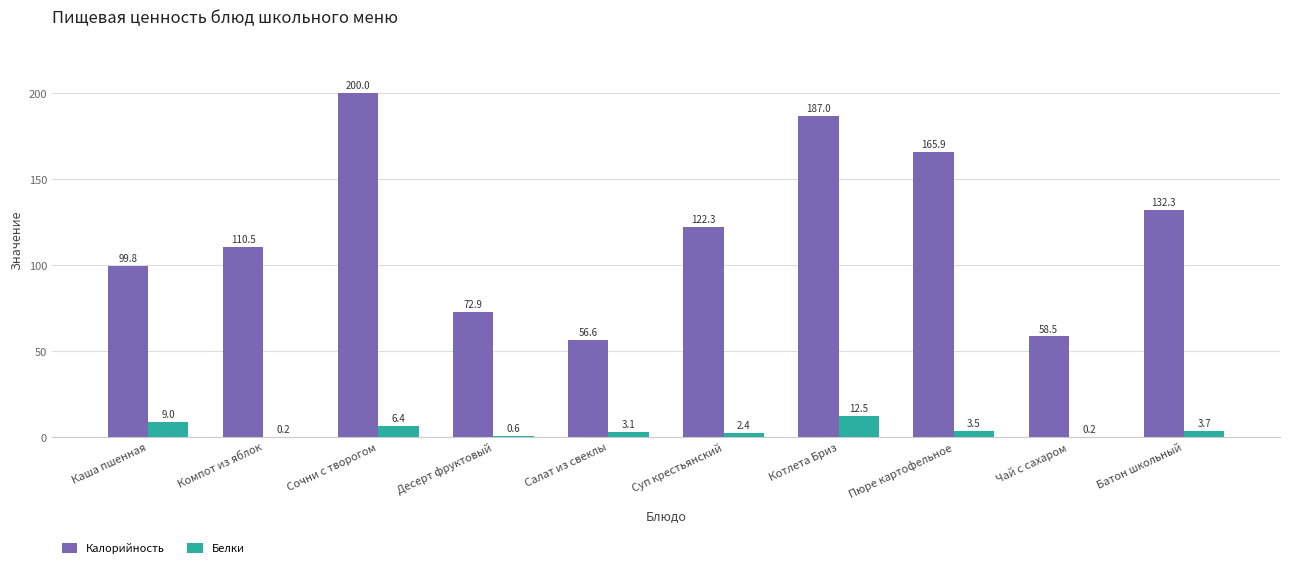

At which label does Калорийность reach its peak?

Сочни с творогом